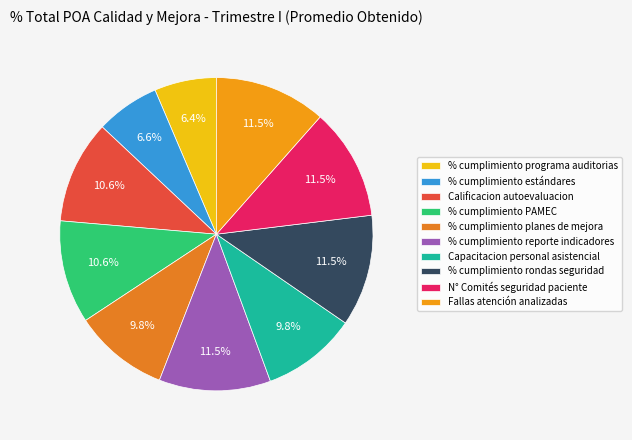

True or false: Capacitacion personal asistencial accounts for 10% of the total.

True